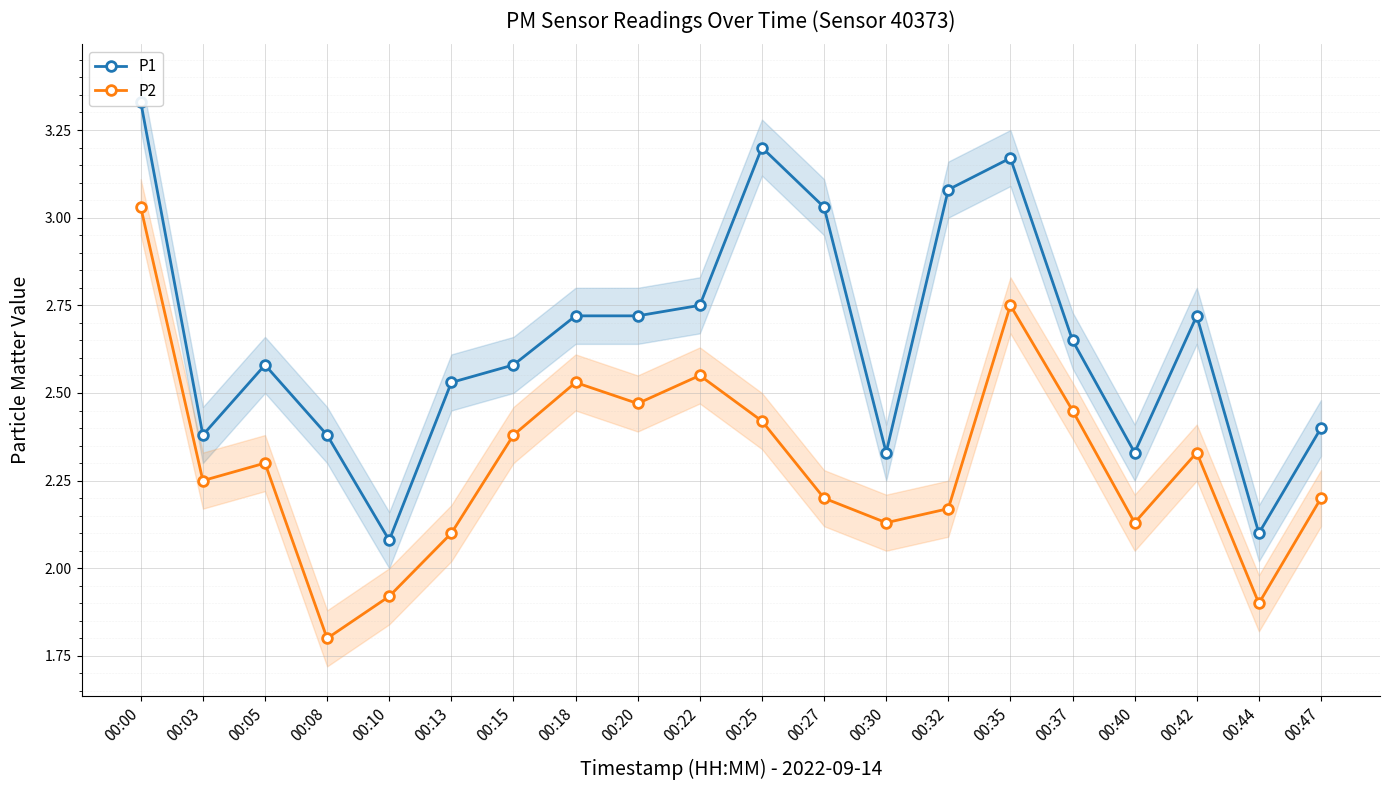

What is the sum of all P1 values?

53.1